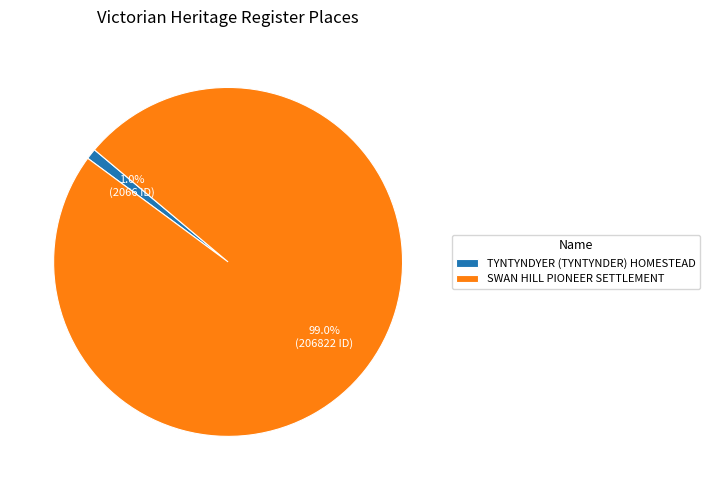

Count the number of slices in the pie.

2